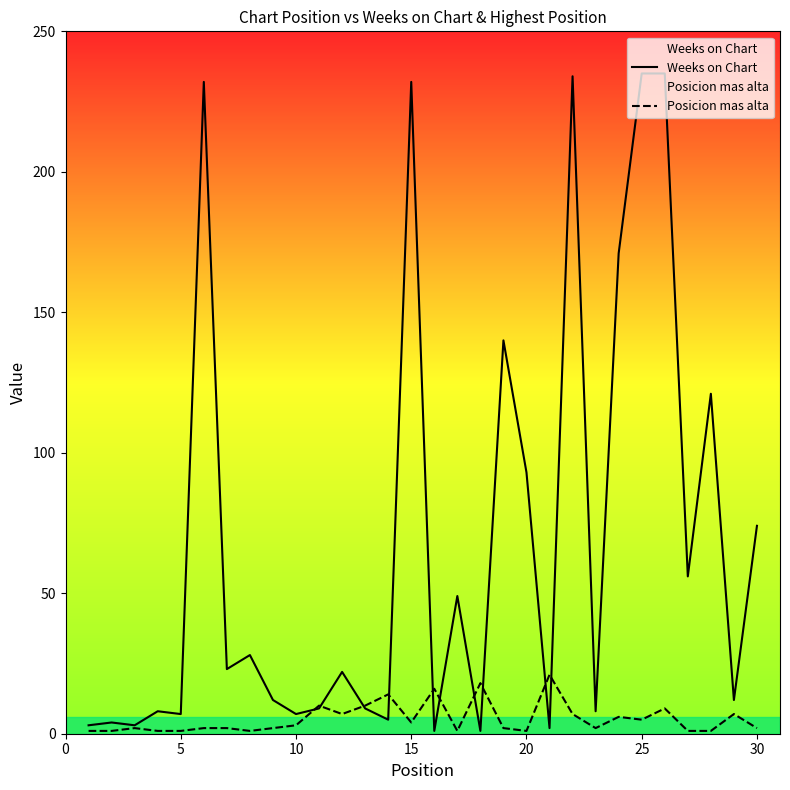

What is the approximate value of Posicion mas alta at 20?

1